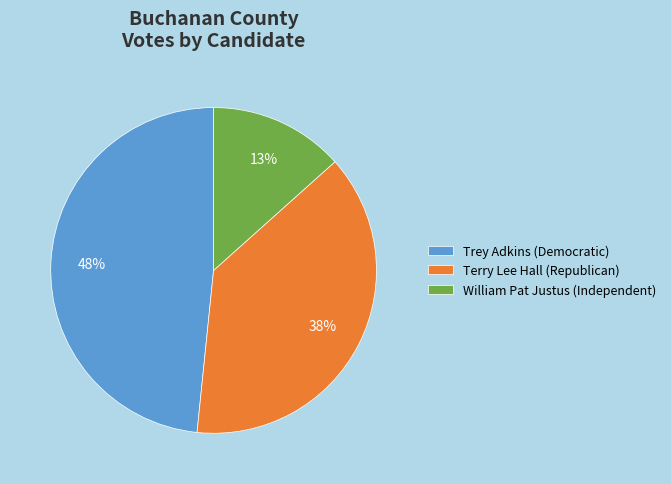

Rank the categories by value from highest to lowest.

Trey Adkins (Democratic), Terry Lee Hall (Republican), William Pat Justus (Independent)